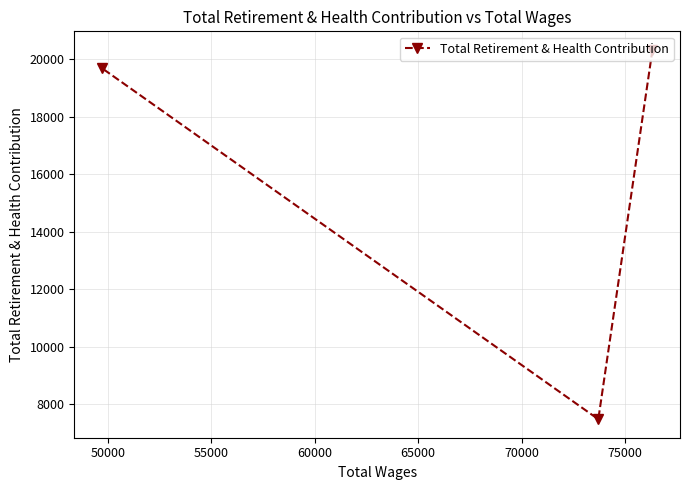

What is the value of the 2nd point from the left?

7474